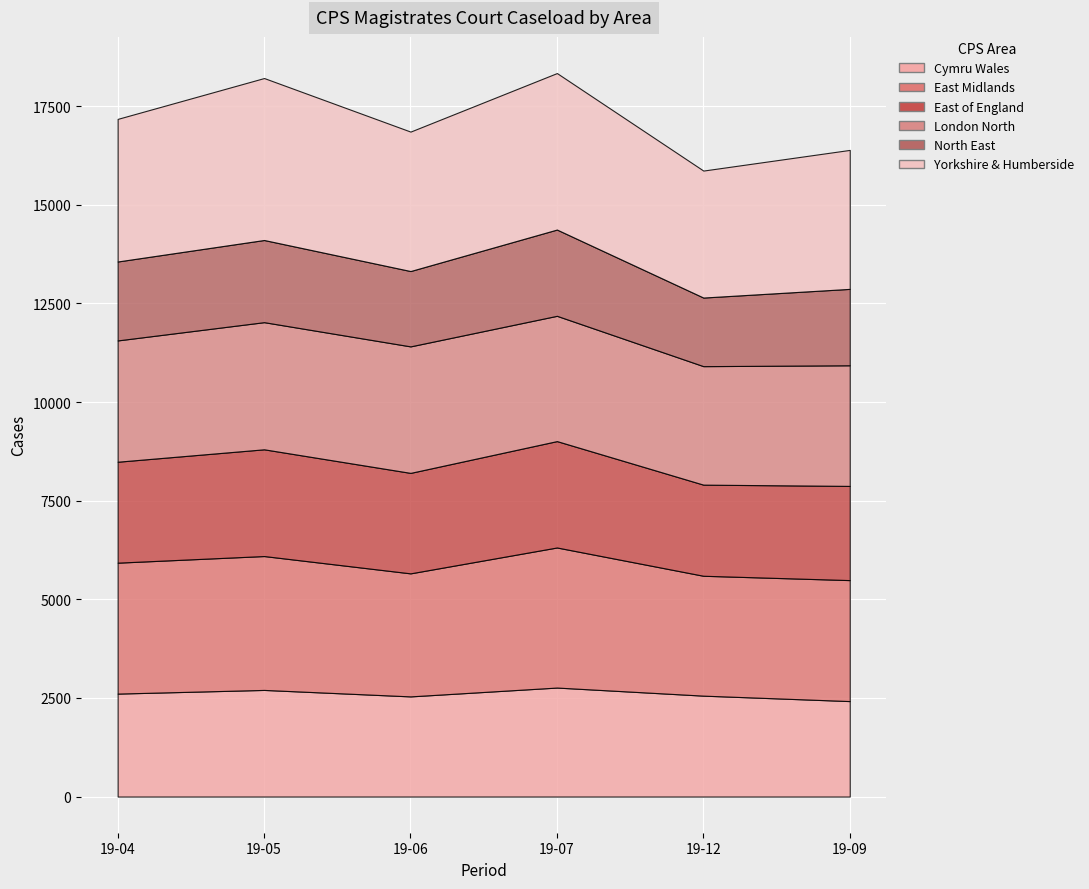

The Cymru Wales series shows 4370 at 19-06. True or false?

False